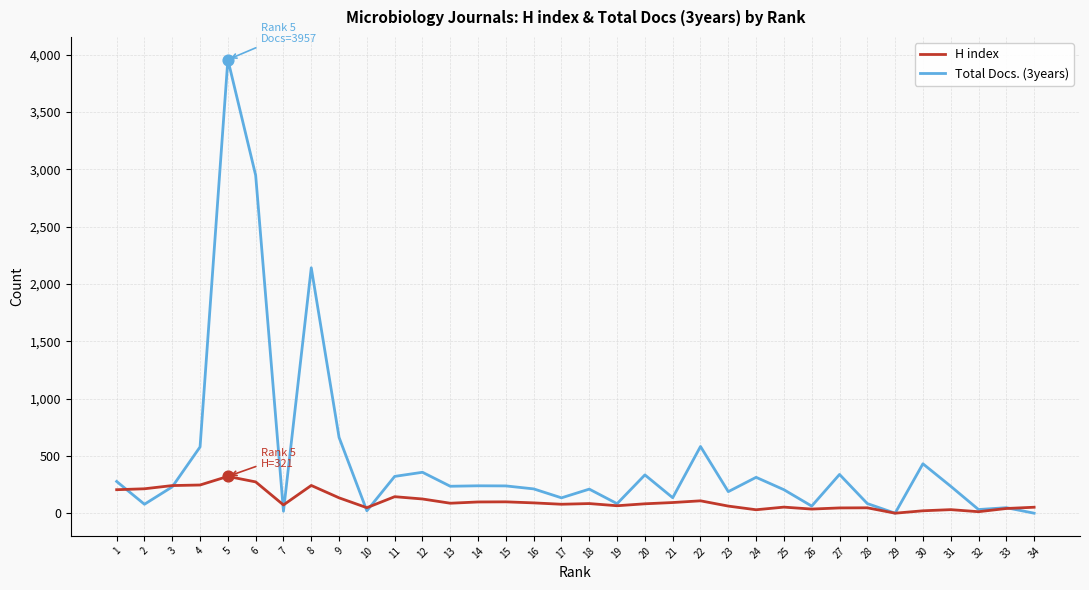

At which category is the sum across all series the highest?

5